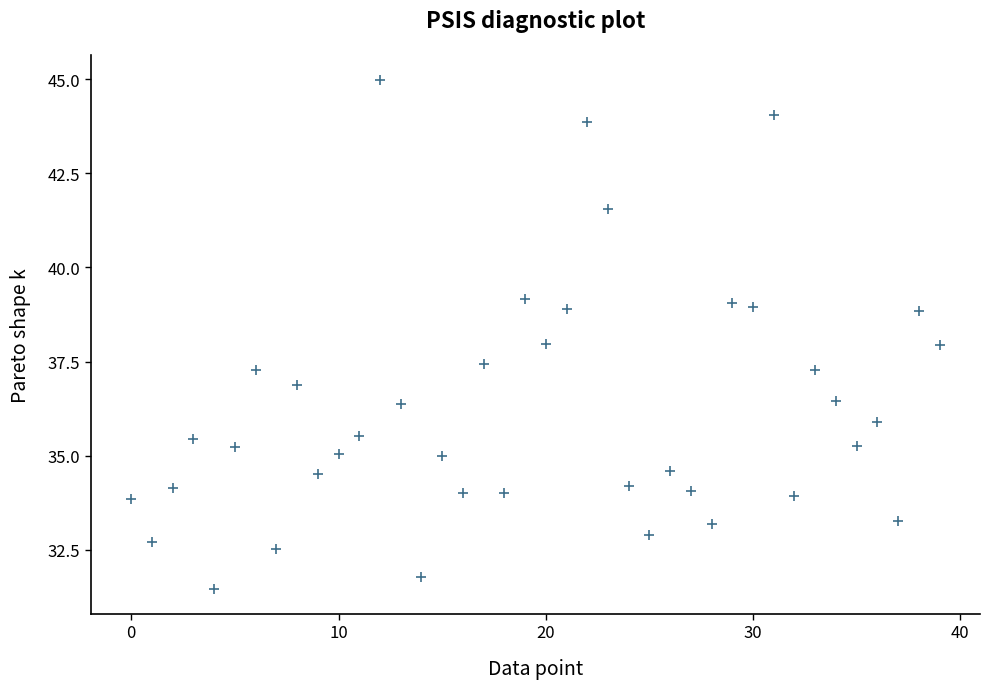

What is the range of Y values (max minus min)?

13.5